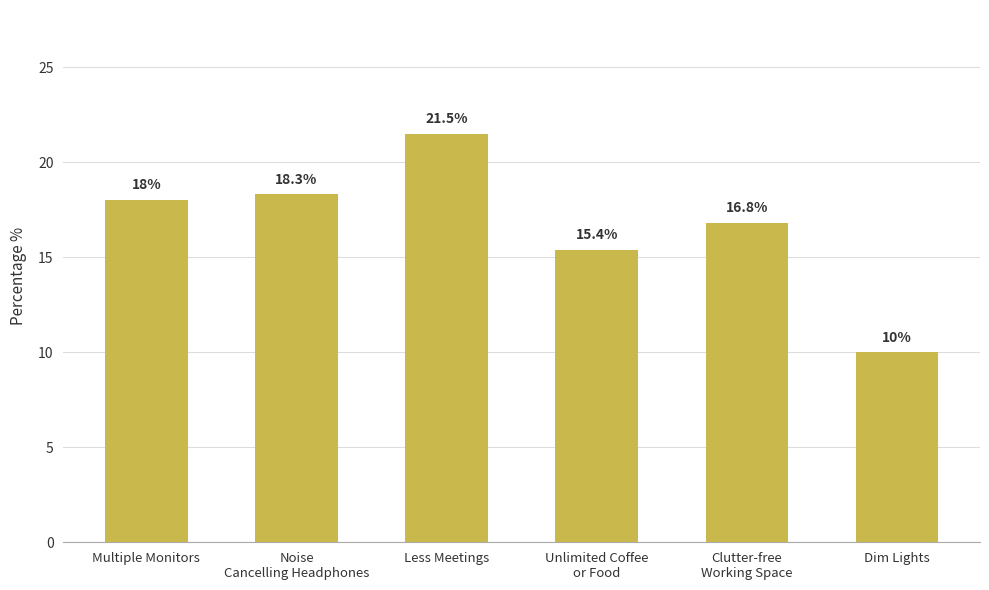

What is the maximum value shown in the chart?

21.5